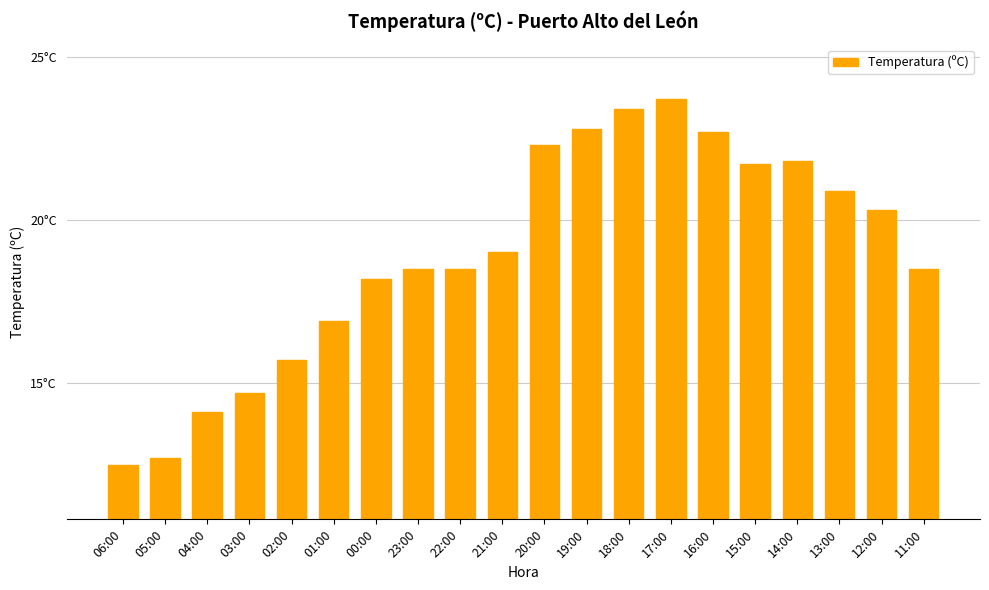

List the labels in order of value, smallest first.

06:00, 05:00, 04:00, 03:00, 02:00, 01:00, 00:00, 23:00, 22:00, 11:00, 21:00, 12:00, 13:00, 15:00, 14:00, 20:00, 16:00, 19:00, 18:00, 17:00